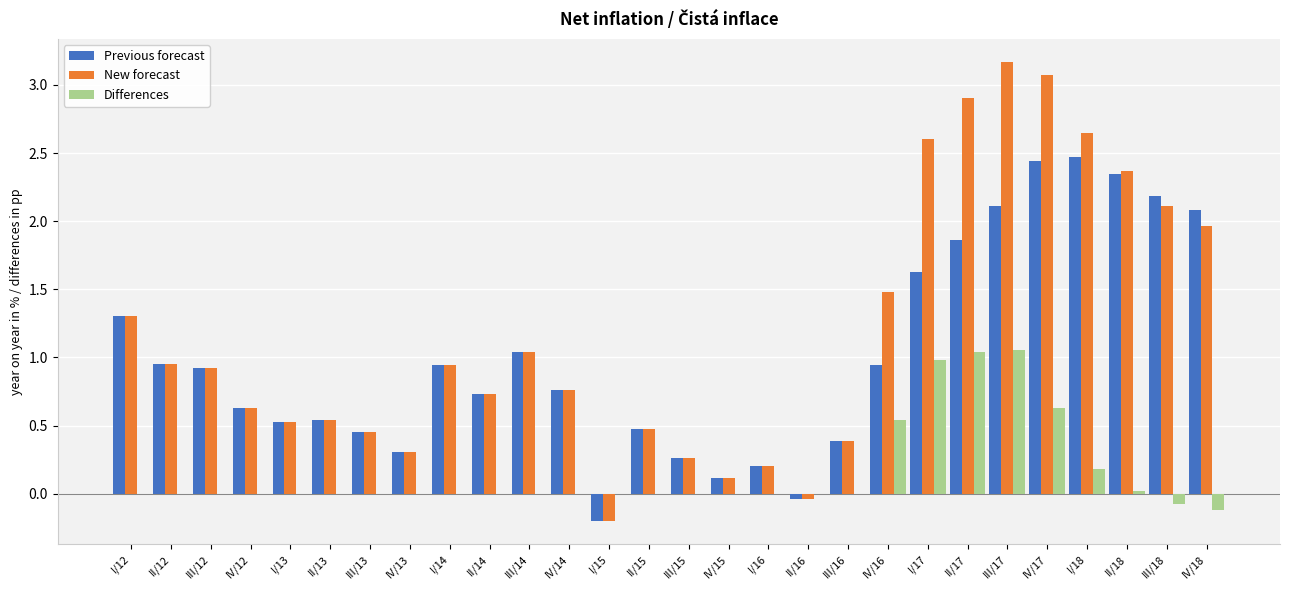

At which label does New forecast reach its peak?

III/17